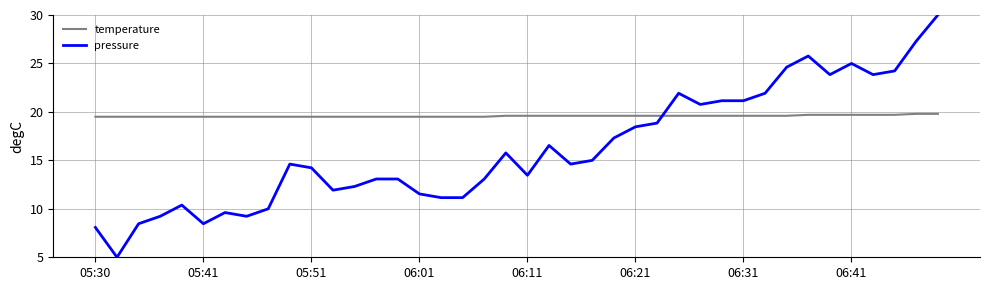

List the series in order of their peak value, lowest first.

temperature, pressure